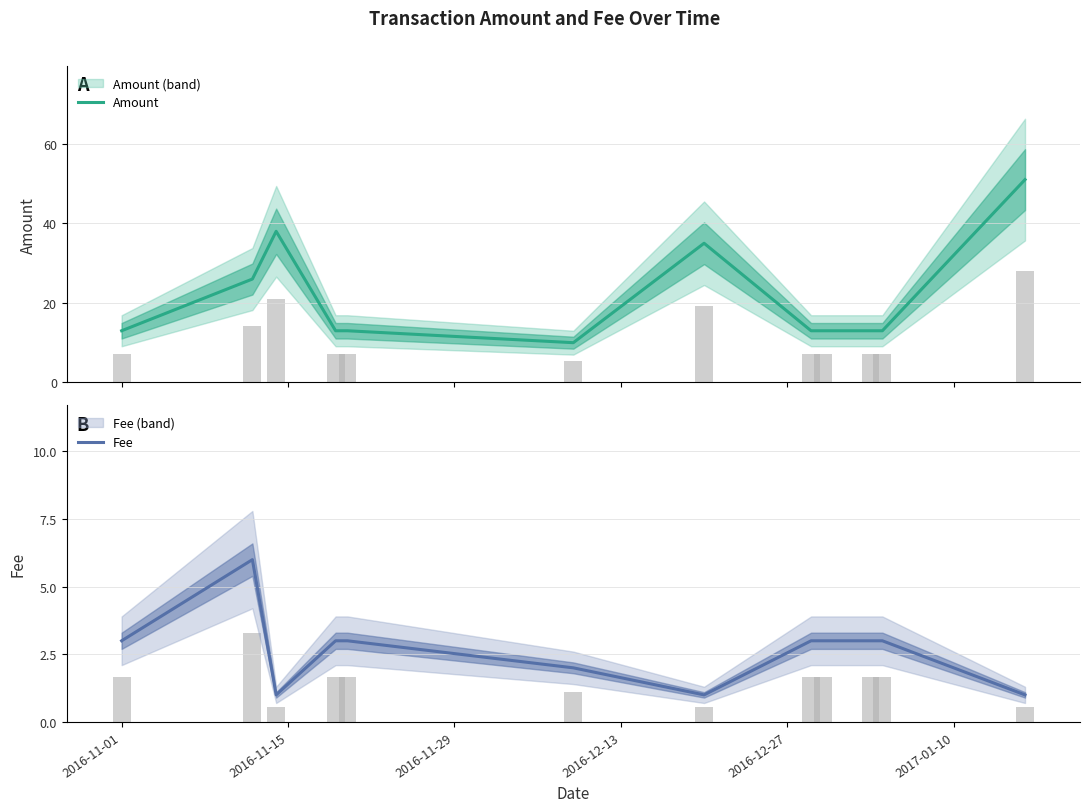

What is the lowest value of the Amount series?

10